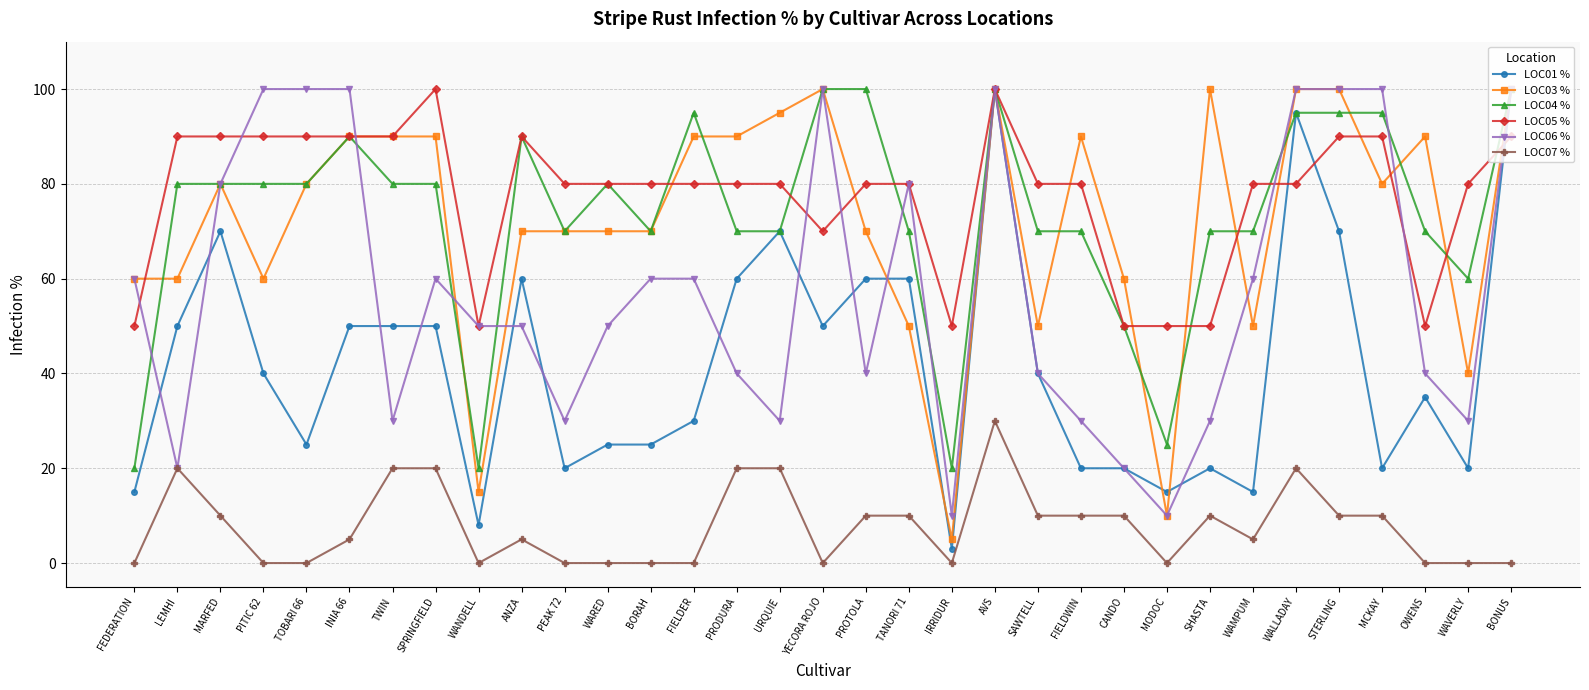

True or false: LOC07 % has more than 1 interior local peaks.

True